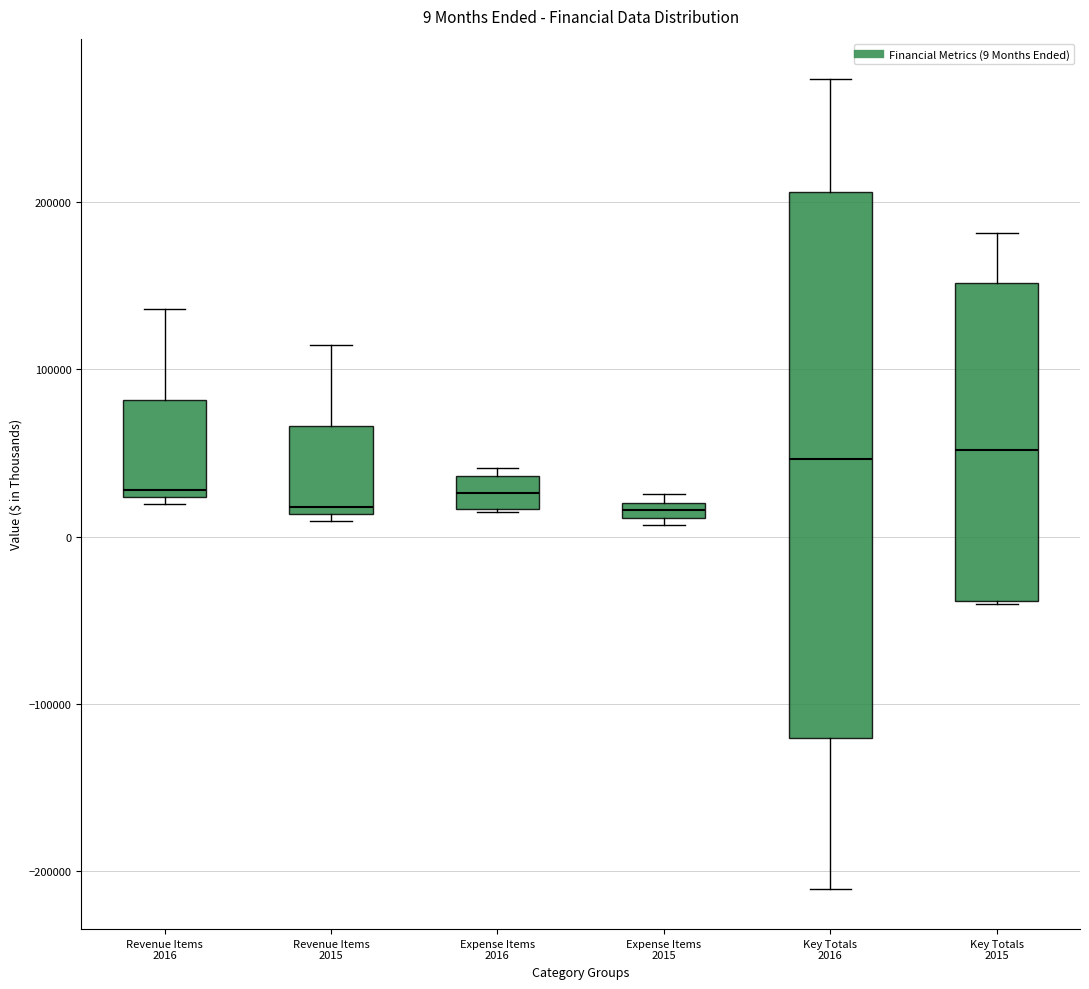

Which box is the tallest, from its lower edge to its upper edge?

Key Totals 2016